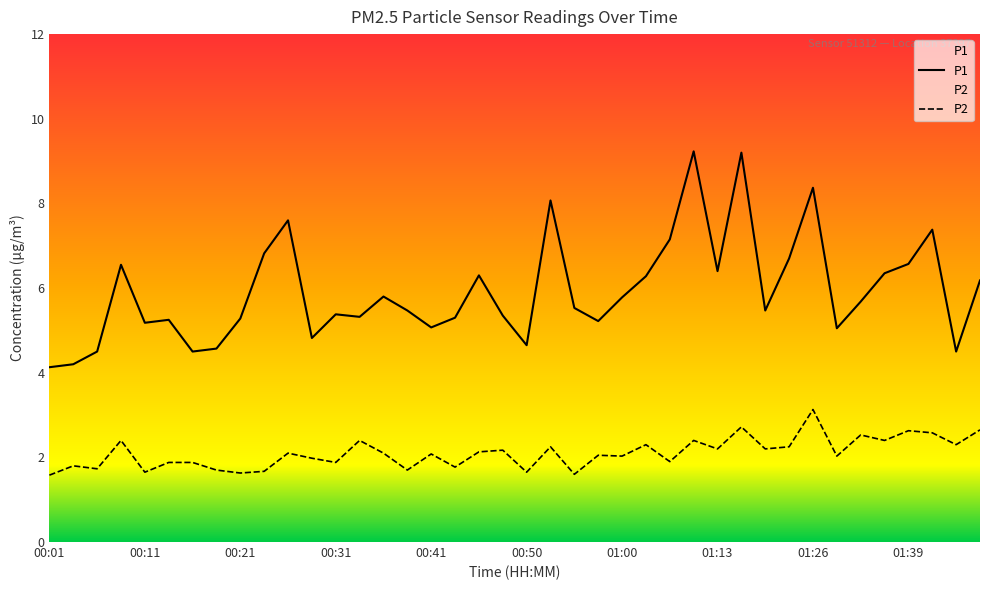

Between 01:03 and 01:41, which series saw the biggest shift?

P1